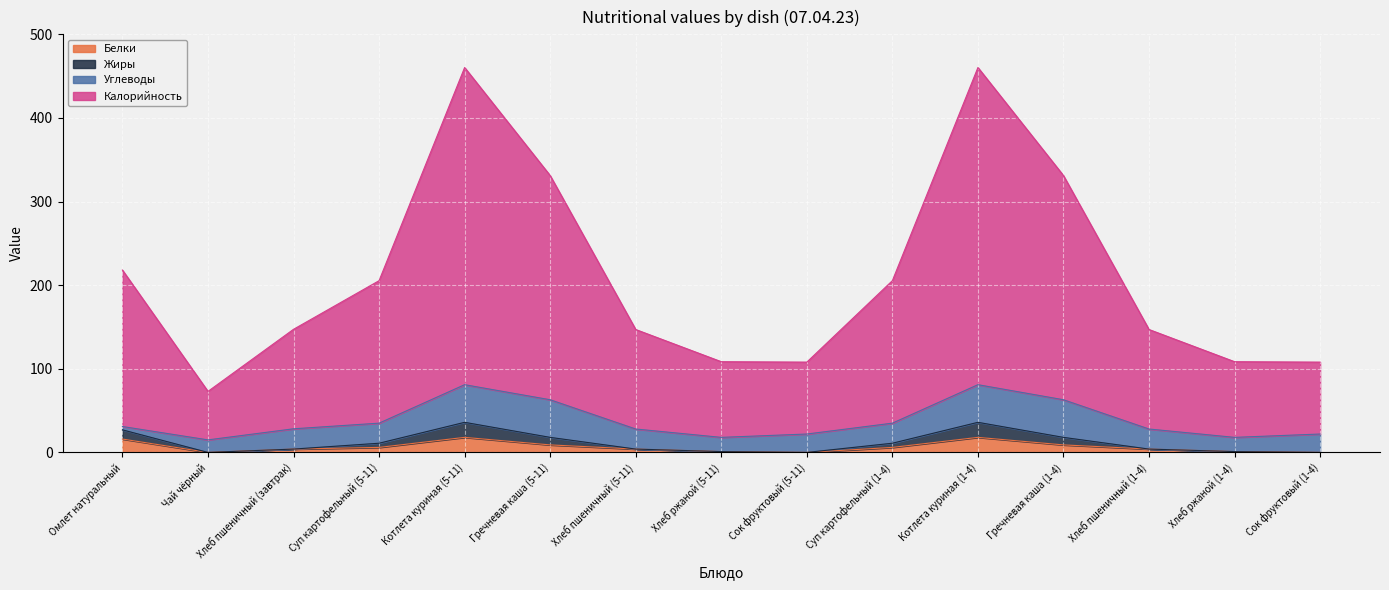

True or false: Калорийность and Жиры intersect in this chart.

False